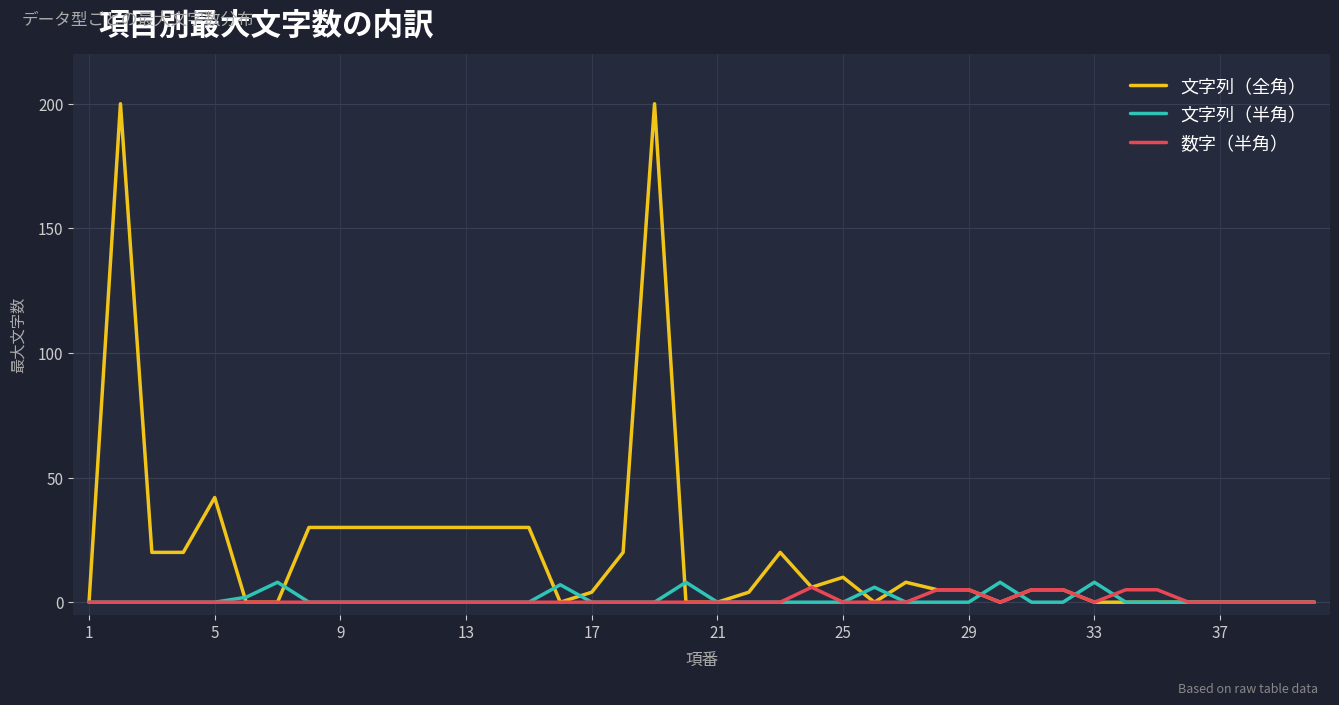

What are all the series names shown in the legend?

文字列（全角）, 文字列（半角）, 数字（半角）